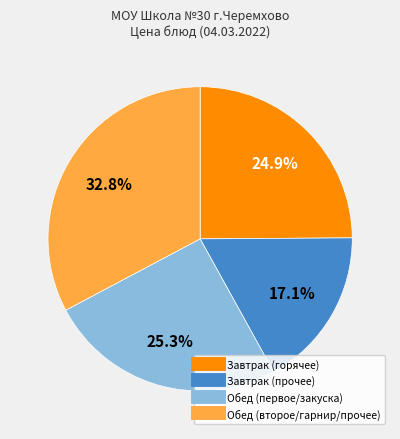

Is there any slice that represents more than half of the pie?

No